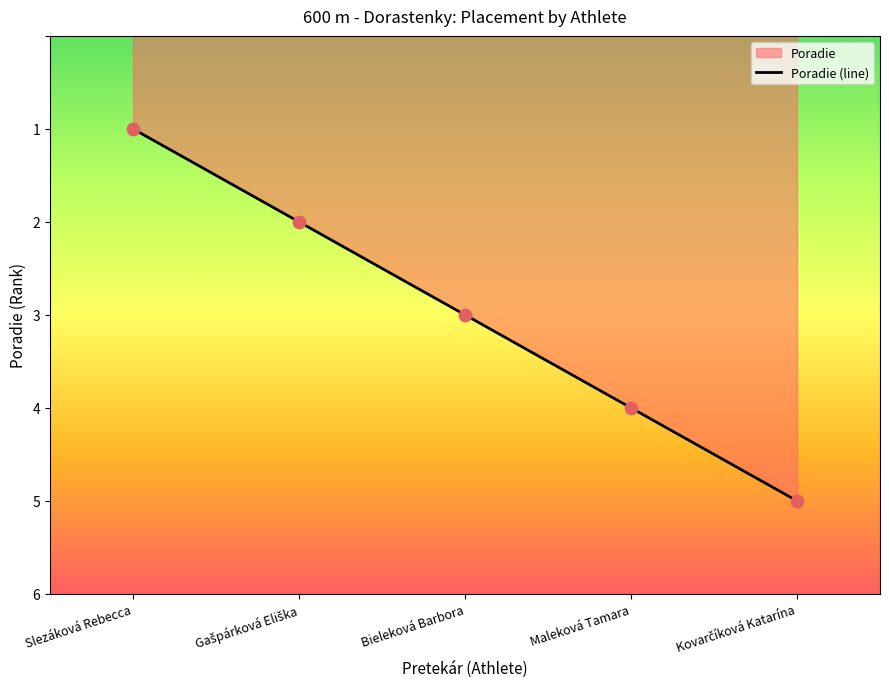

Which has a higher value, Bieleková Barbora or Kovarčíková Katarína?

Kovarčíková Katarína